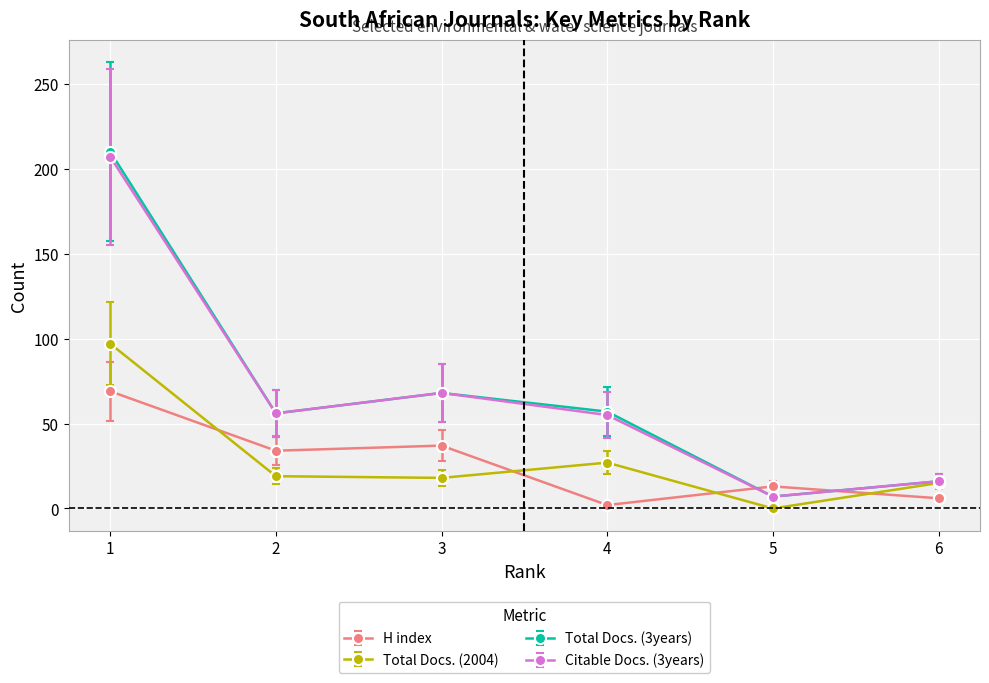

List the labels in order of H index value, smallest first.

4, 6, 5, 2, 3, 1